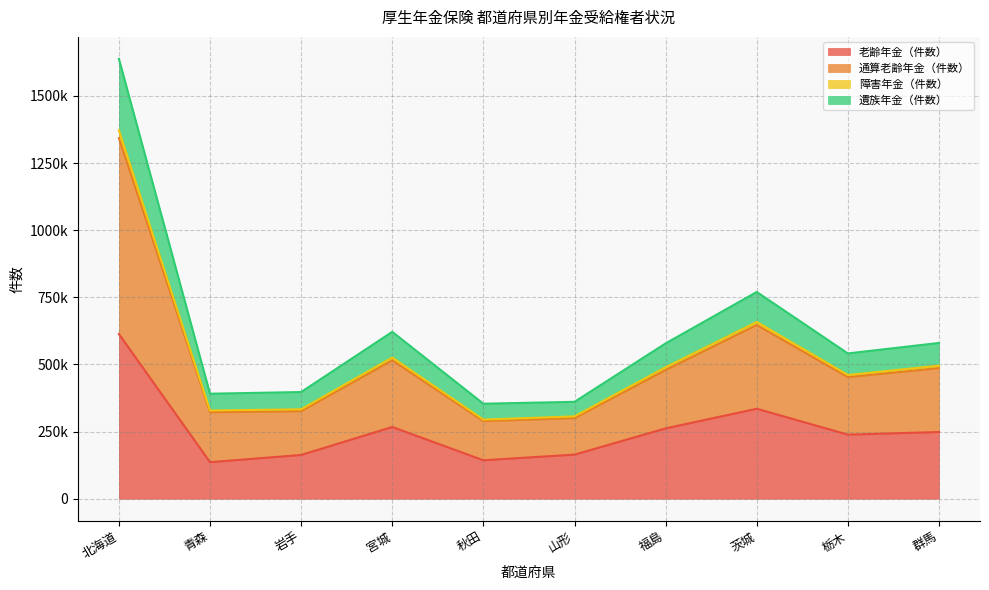

True or false: 老齢年金（件数） and 遺族年金（件数） intersect in this chart.

False